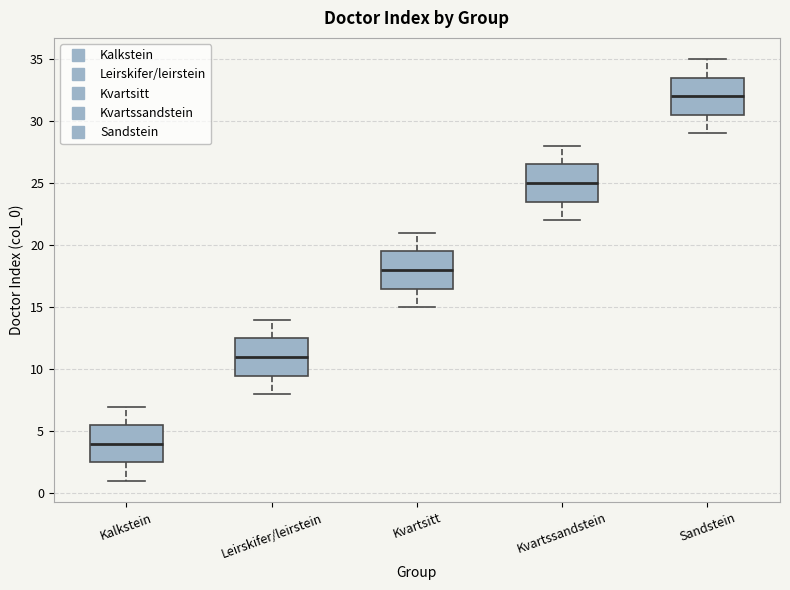

Reading left to right, transcribe this box plot: for each box, give where its median line is, the range the box spans, and where its two whiskers end, as read against the y-axis. The values are not printed on the chart, so give them approximately, as read against the axis.

Kalkstein: median 4.0, box 2.5 to 5.5, whiskers 1.0 to 7.0
Leirskifer/leirstein: median 11.0, box 9.5 to 12.5, whiskers 8.0 to 14.0
Kvartsitt: median 18.0, box 16.5 to 19.5, whiskers 15.0 to 21.0
Kvartssandstein: median 25.0, box 23.5 to 26.5, whiskers 22.0 to 28.0
Sandstein: median 32.0, box 30.5 to 33.5, whiskers 29.0 to 35.0